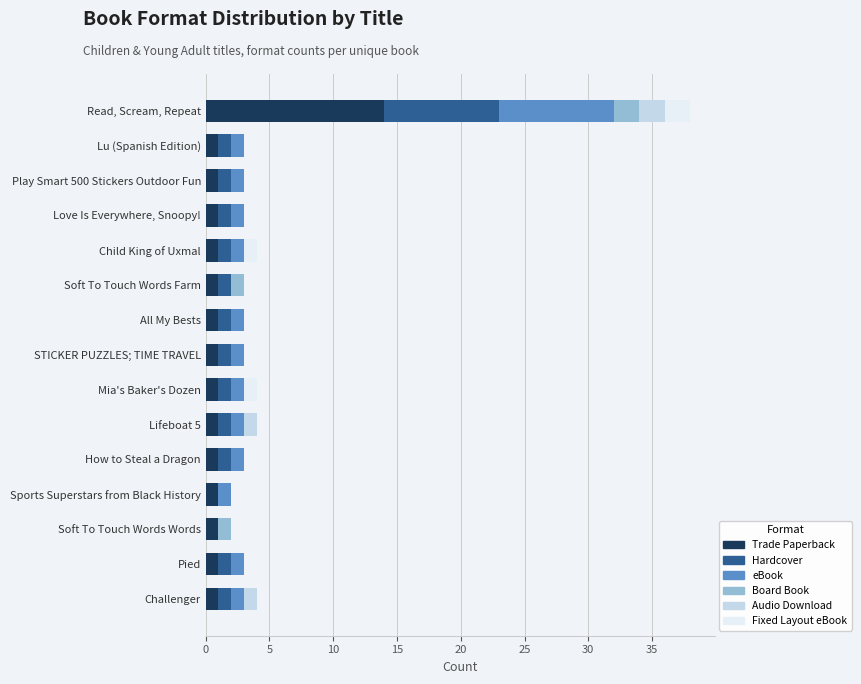

What is the sum of the Trade Paperback values at Child King of Uxmal and Read, Scream, Repeat?

15